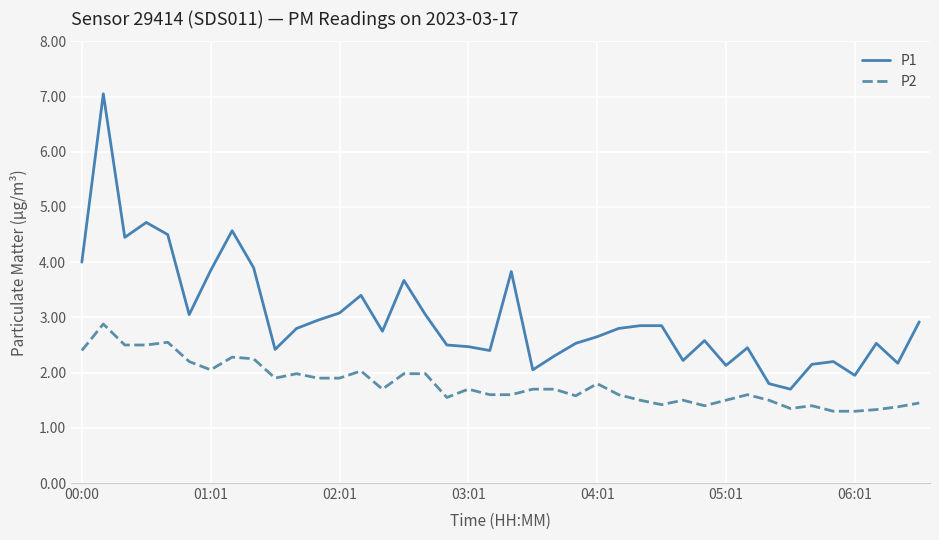

How many lines are shown in the chart?

2